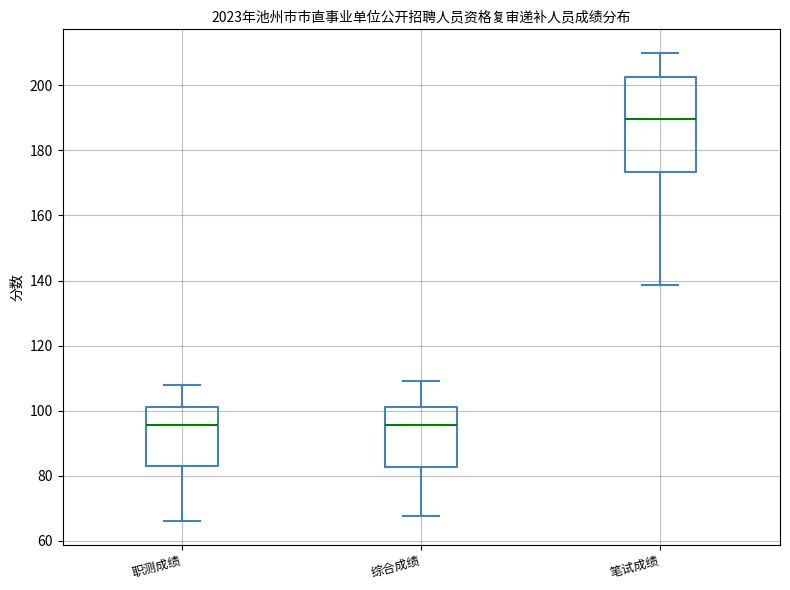

Which box's median line is the highest?

笔试成绩